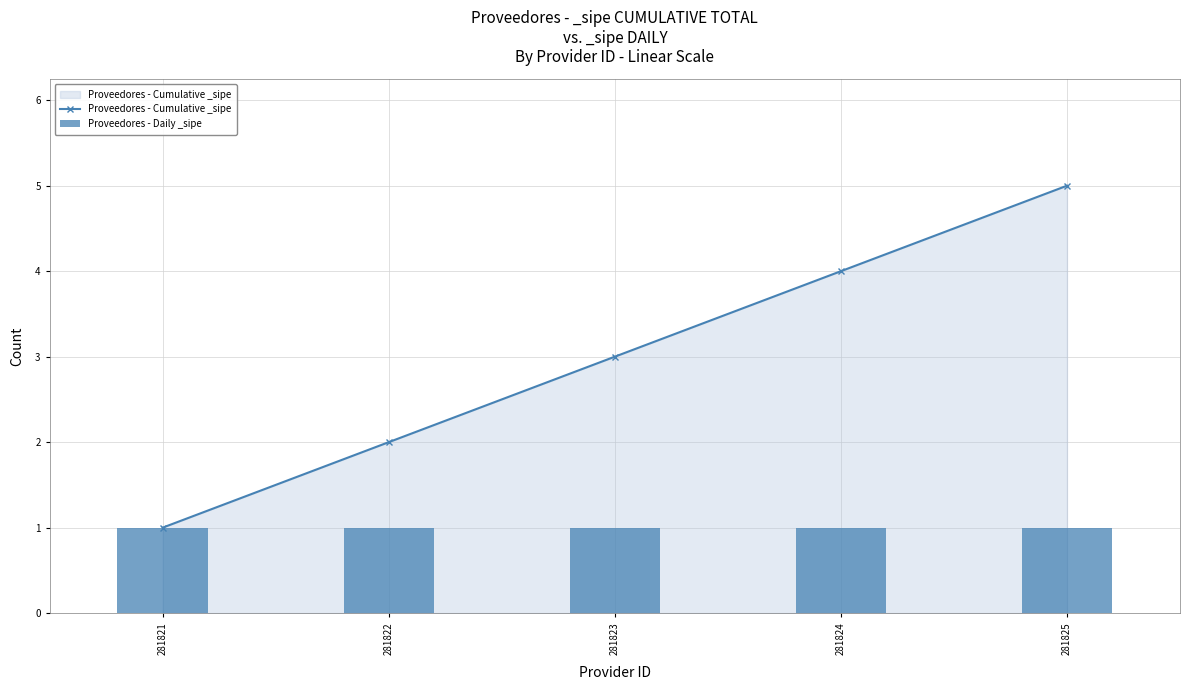

What are all the series names shown in the legend?

Proveedores - Cumulative _sipe, Proveedores - Daily _sipe